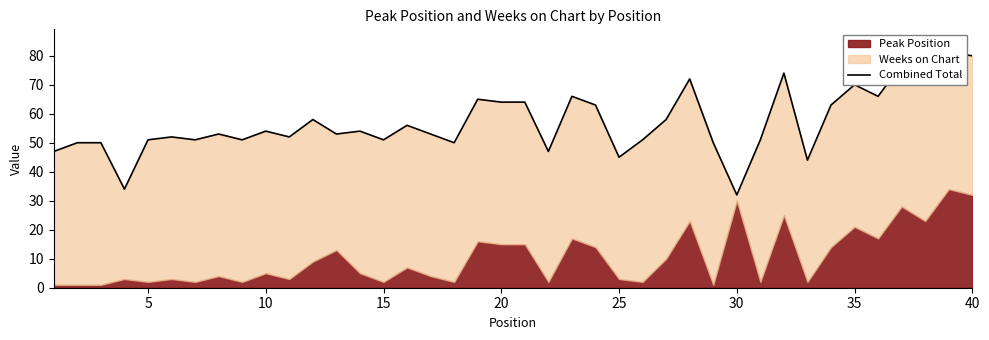

How many lines are shown in the chart?

1